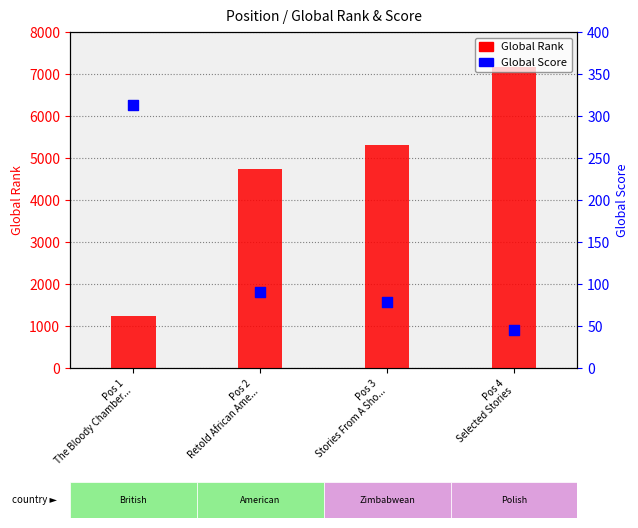

At how many categories does at least one series exceed 2691?

3